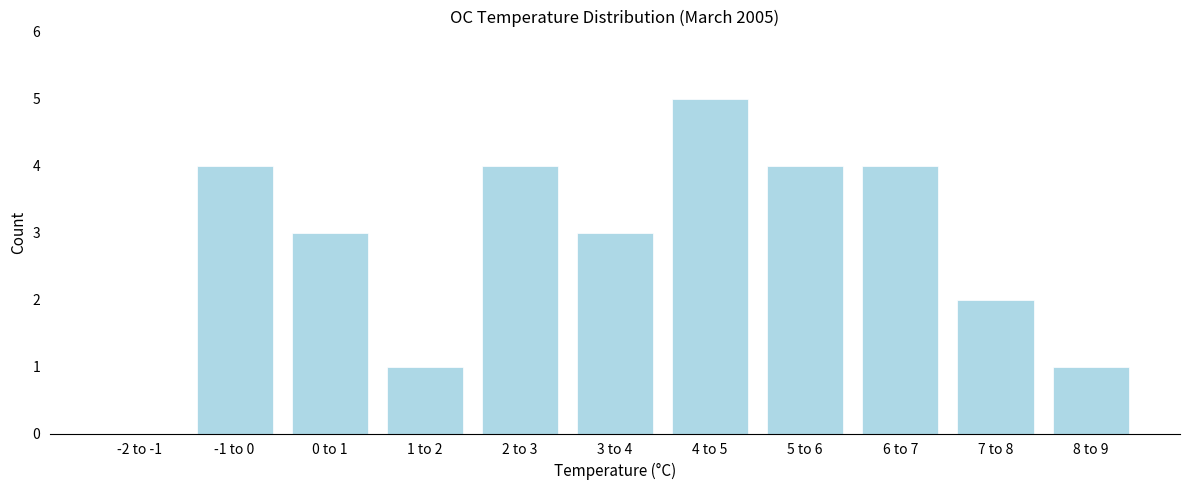

Reading left to right, transcribe all the data shown in this chart.

-2 to -1=0	-1 to 0=4	0 to 1=3	1 to 2=1	2 to 3=4	3 to 4=3	4 to 5=5	5 to 6=4	6 to 7=4	7 to 8=2	8 to 9=1